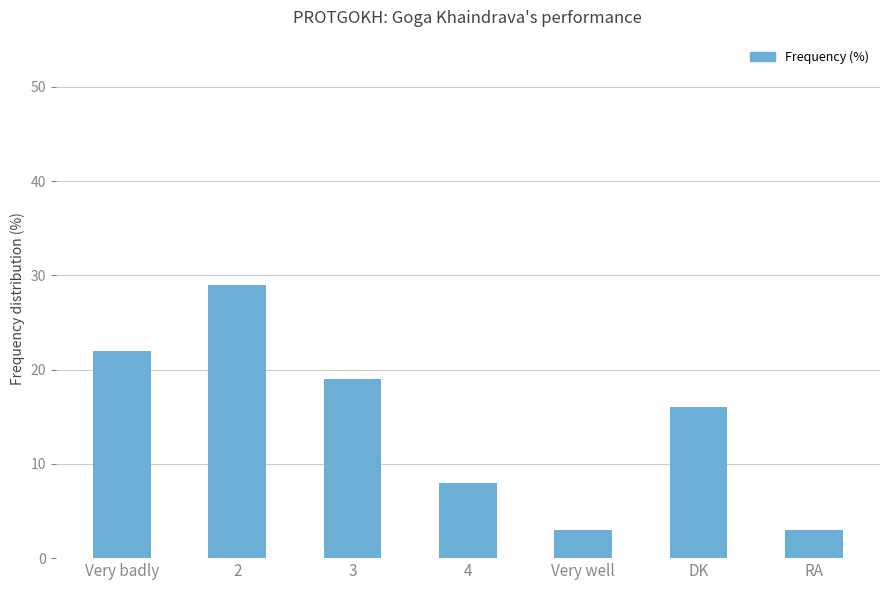

How many values are below 16?

3